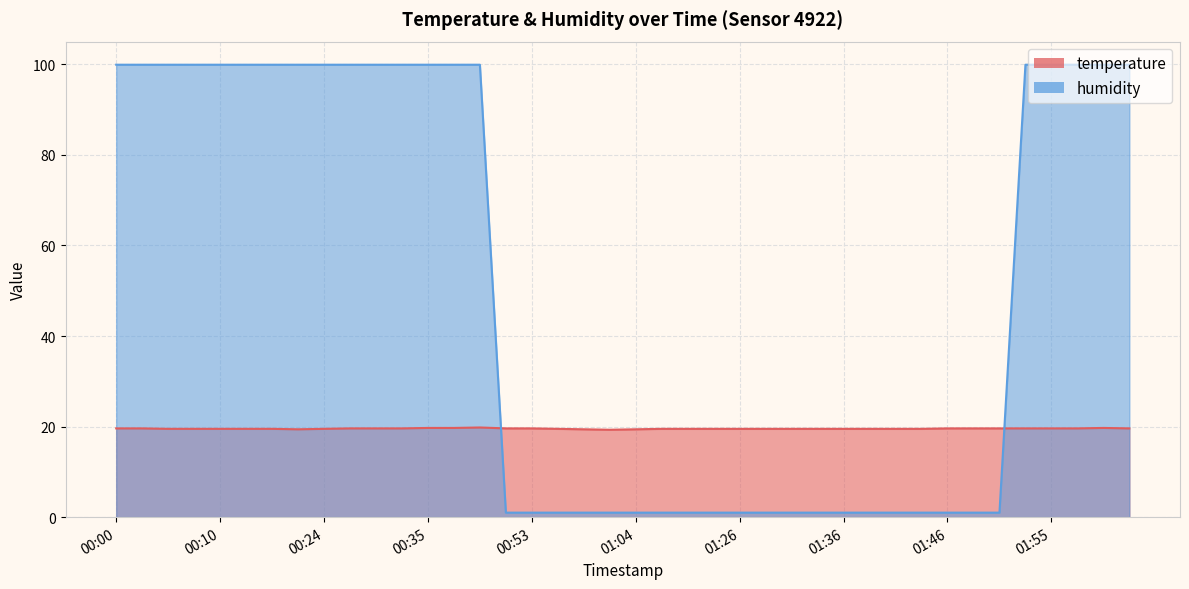

How many values in the humidity series are below 99?

20